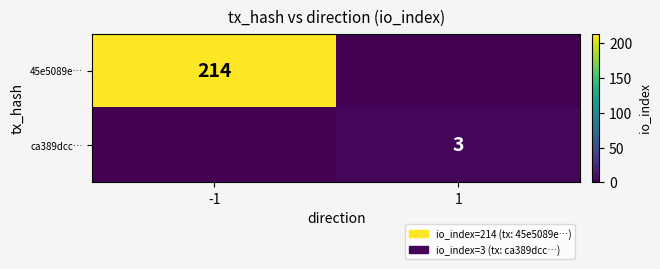

The value of 45e5089e… at -1 is 144. True or false?

False